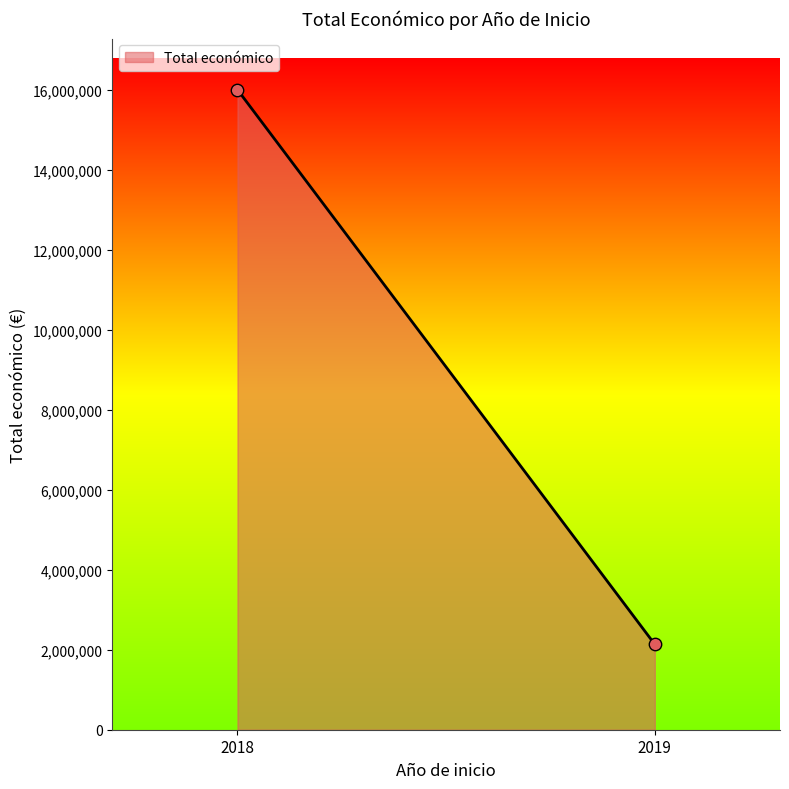

What is the average X value?

2018